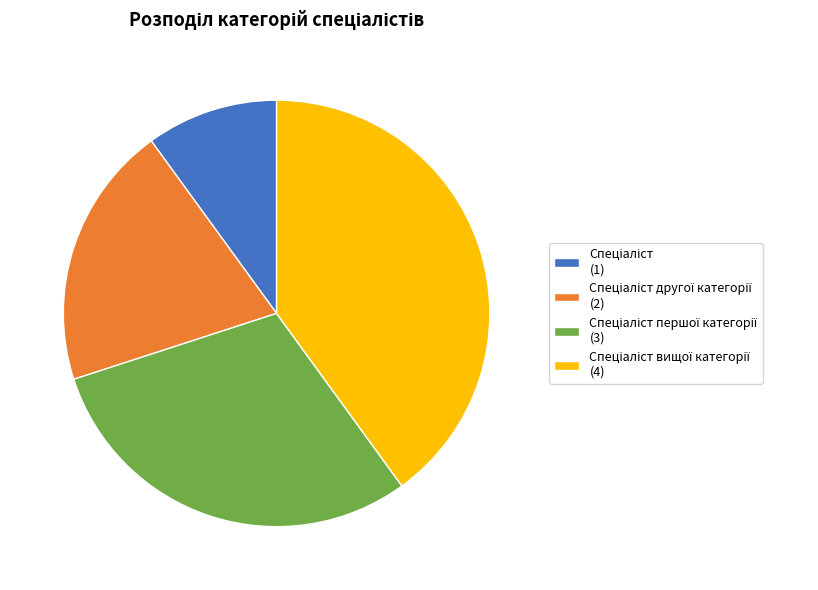

Does any single category account for the majority?

No